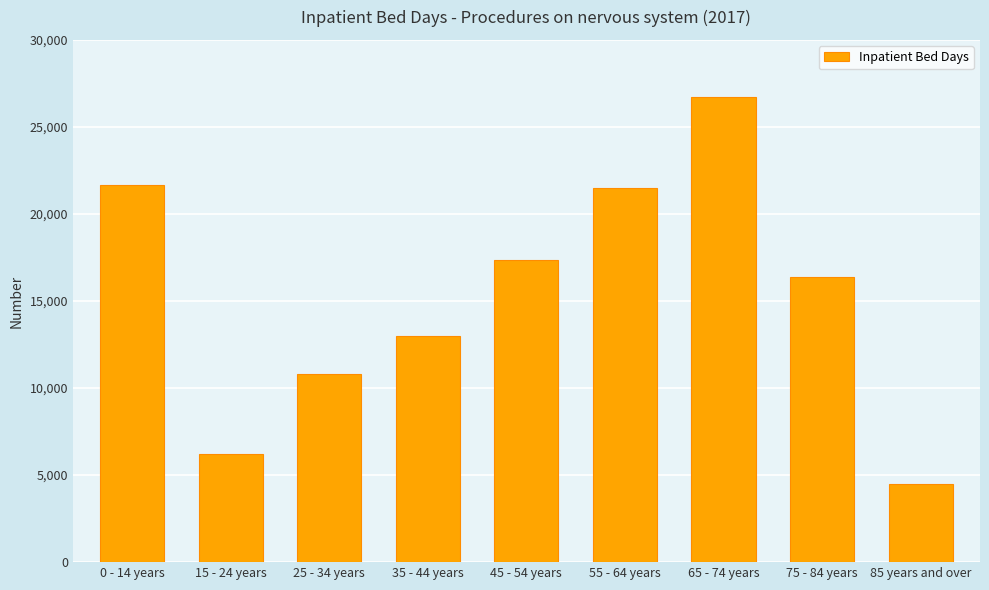

The chart shows a value of 24267 at 45 - 54 years. True or false?

False